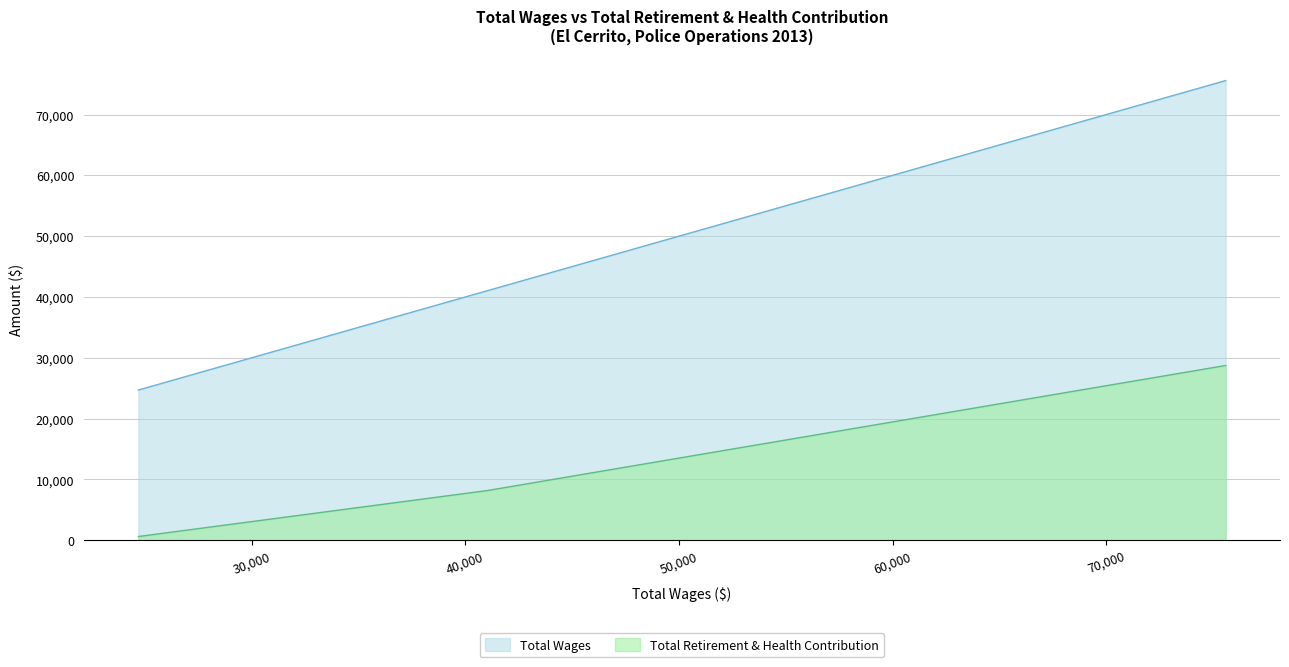

What is the difference between the highest and lowest values at 24700.0?

24087